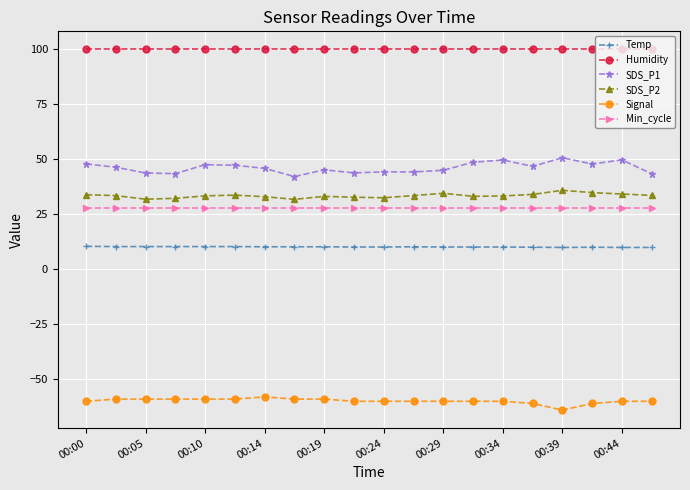

What is the value of the Temp point at the 10th from the left?

10.1